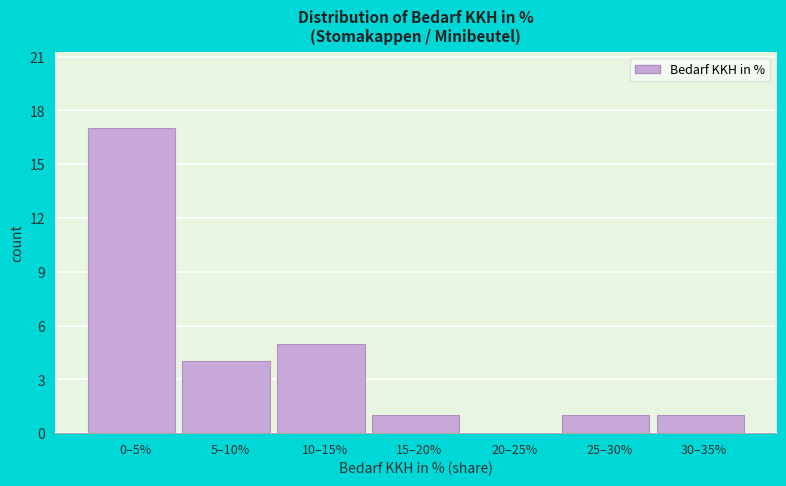

Reading right to left, transcribe all the data shown in this chart.

30–35%=1	25–30%=1	20–25%=0	15–20%=1	10–15%=5	5–10%=4	0–5%=17